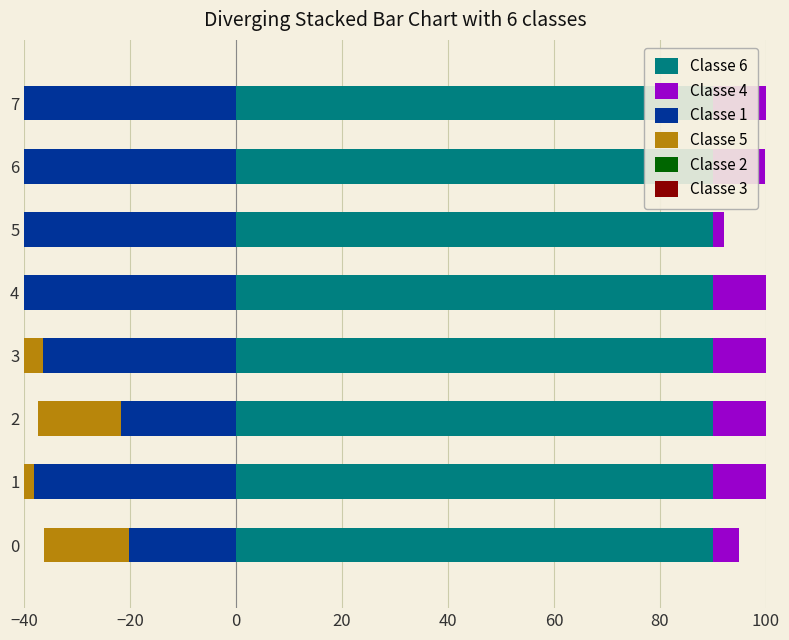

What position from the right is −40?

8